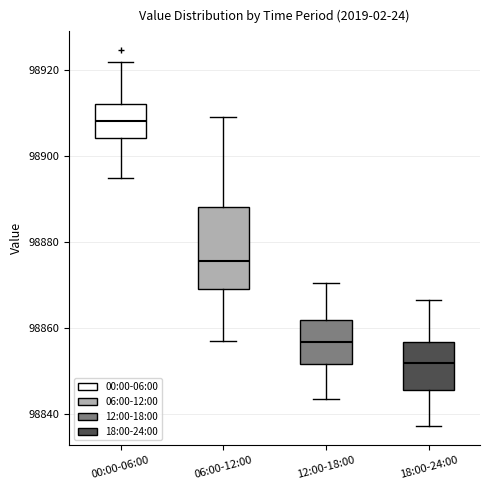

Which box has the lowest median line?

18:00-24:00